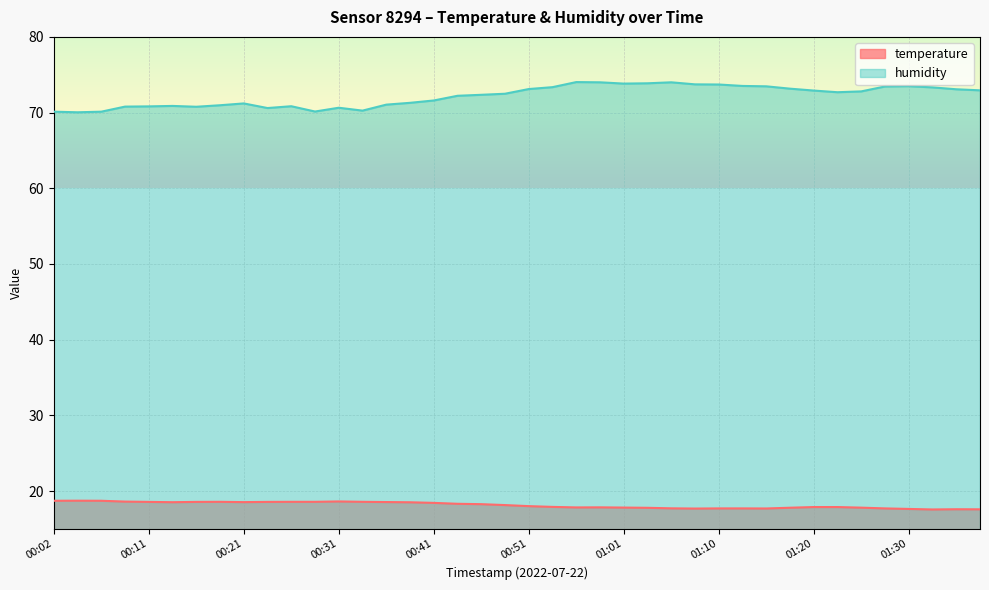

At which category is the sum across all series the highest?

00:56